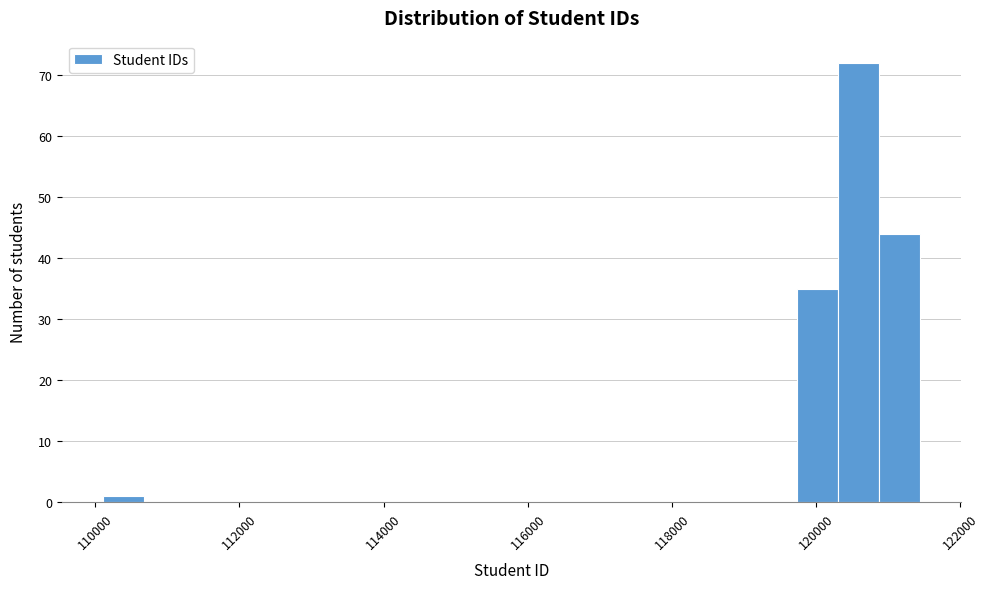

Around what value on the x-axis is the tallest bar? Give the approximate position of its centre, as read against the axis.

120600